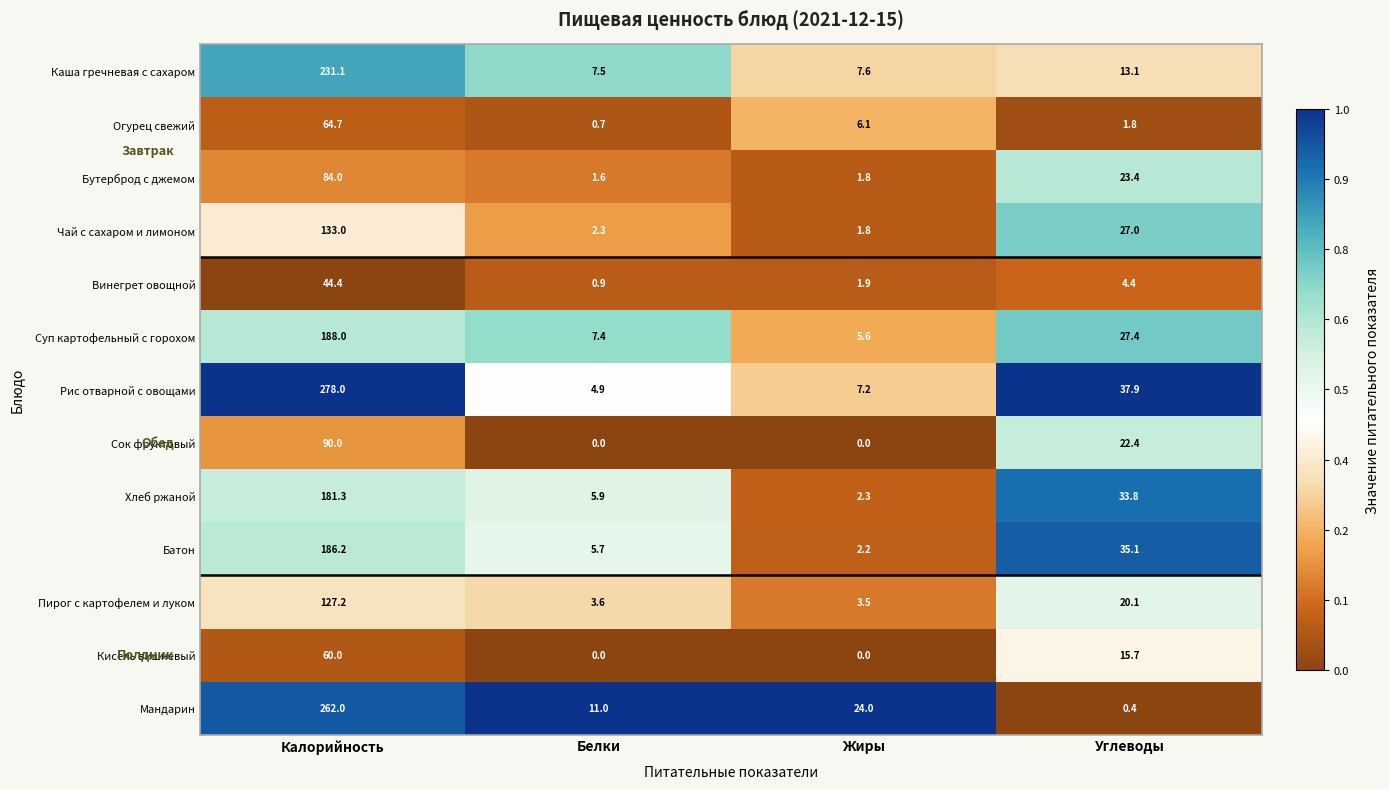

Which series has the largest range (max minus min)?

Рис отварной с овощами